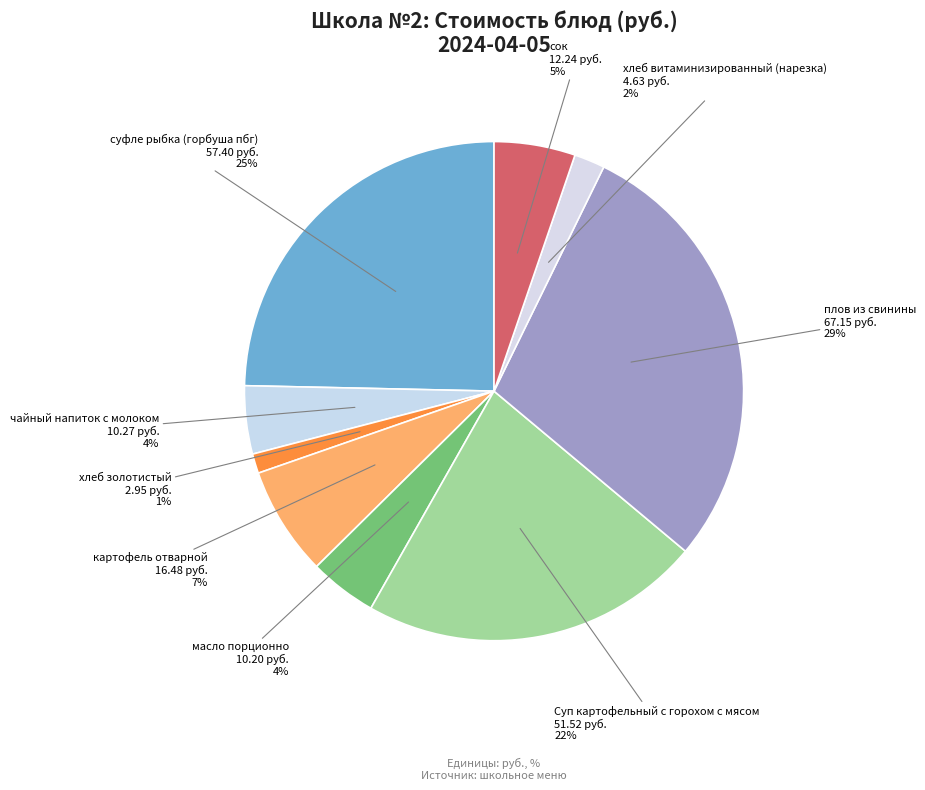

Is чайный напиток с молоком the majority of the pie?

No